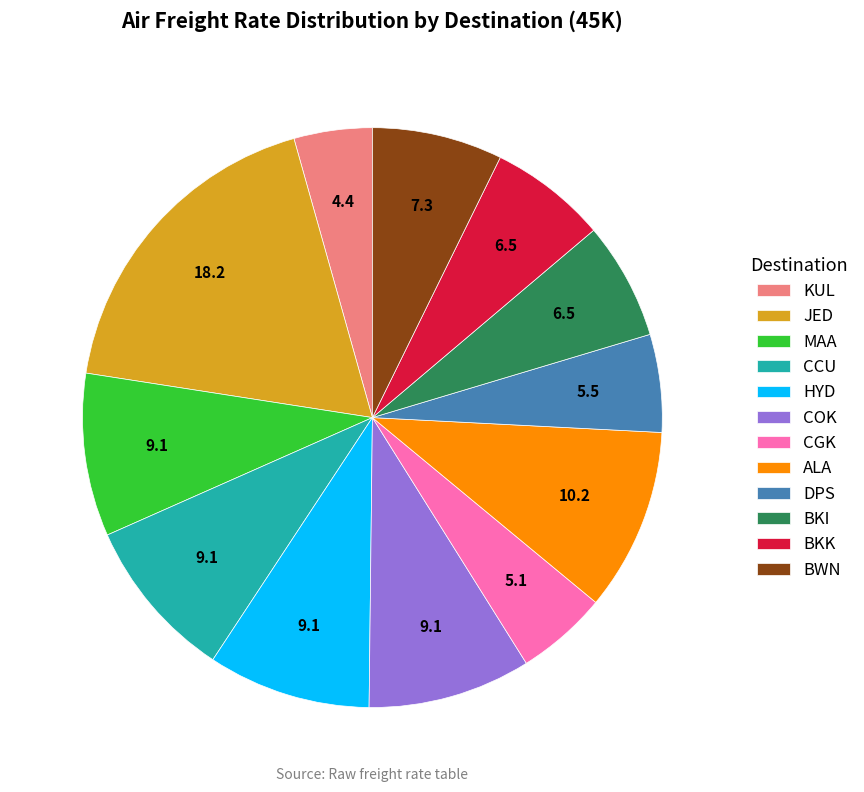

What is the smallest slice in the pie chart?

KUL